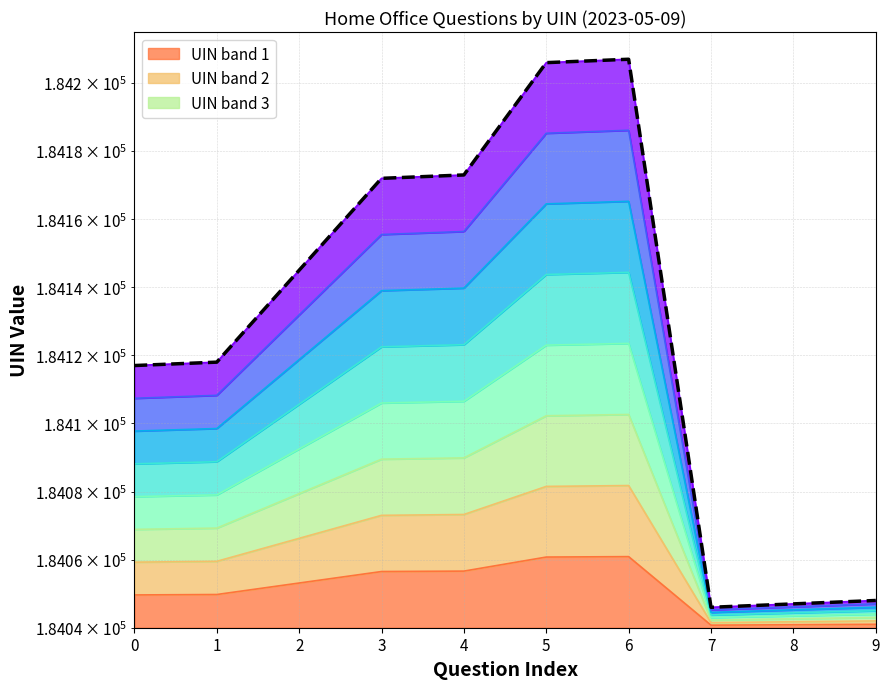

Reading left to right, list all the values displayed in this chart.

0=184117	1=184118	2=184145	3=184172	4=184173	5=184206	6=184207	7=184046	8=184047	9=184048